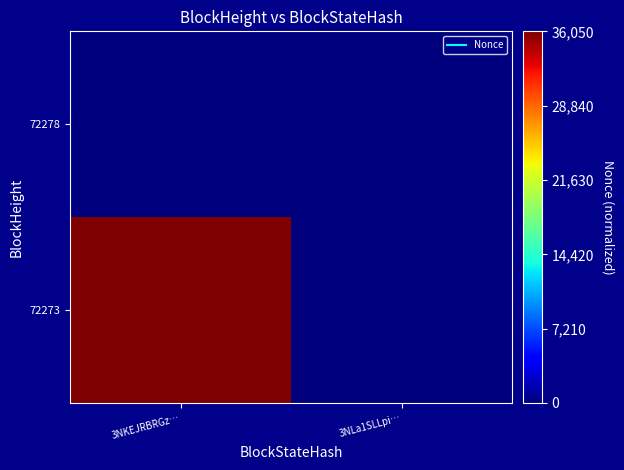

Between 3NLa1SLLpi… and 3NKEJRBRGz…, which is larger?

3NLa1SLLpi…